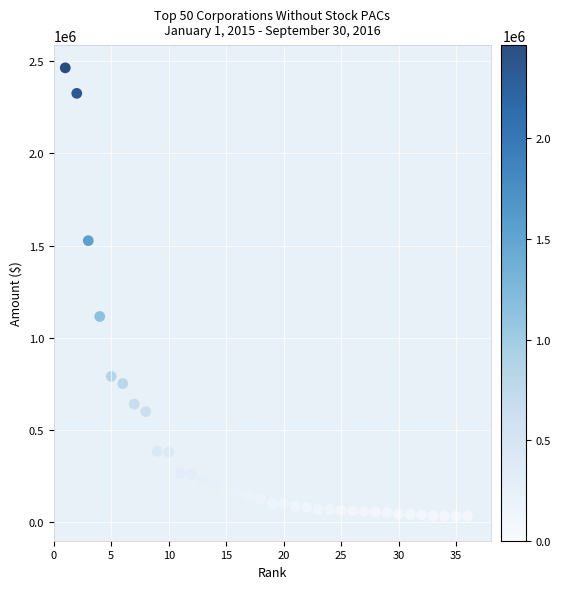

What Y value in the scatter plot is closest to 1248623?

1115636.5